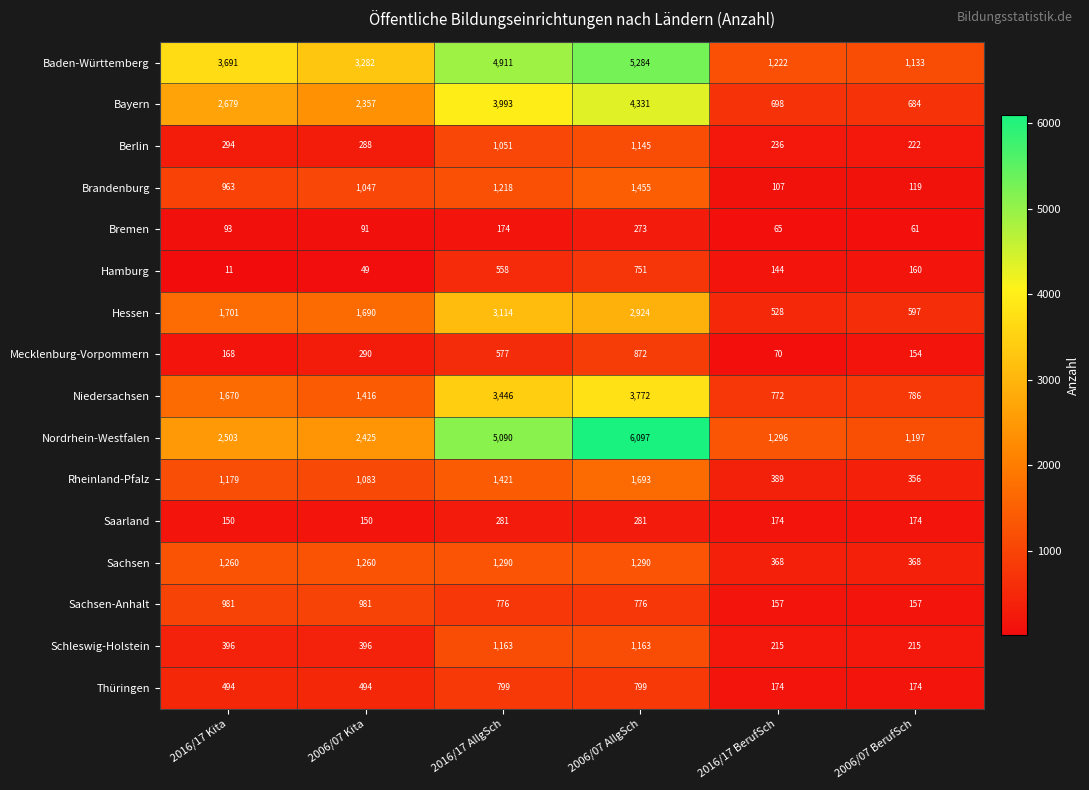

Between 2006/07 Kita and 2006/07 AllgSch, which series saw the biggest shift?

Nordrhein-Westfalen